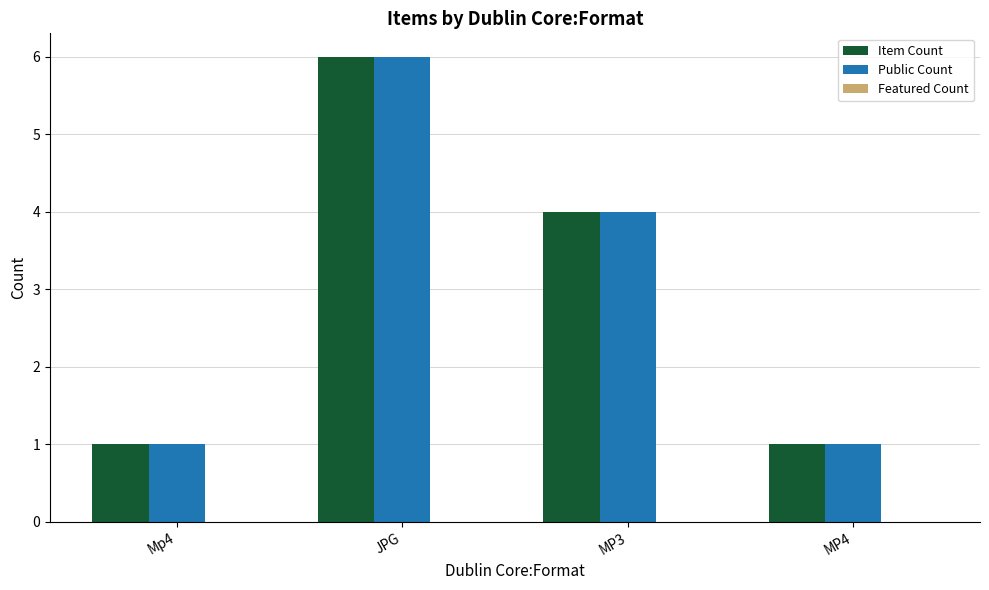

What is the average value of the Item Count series?

3